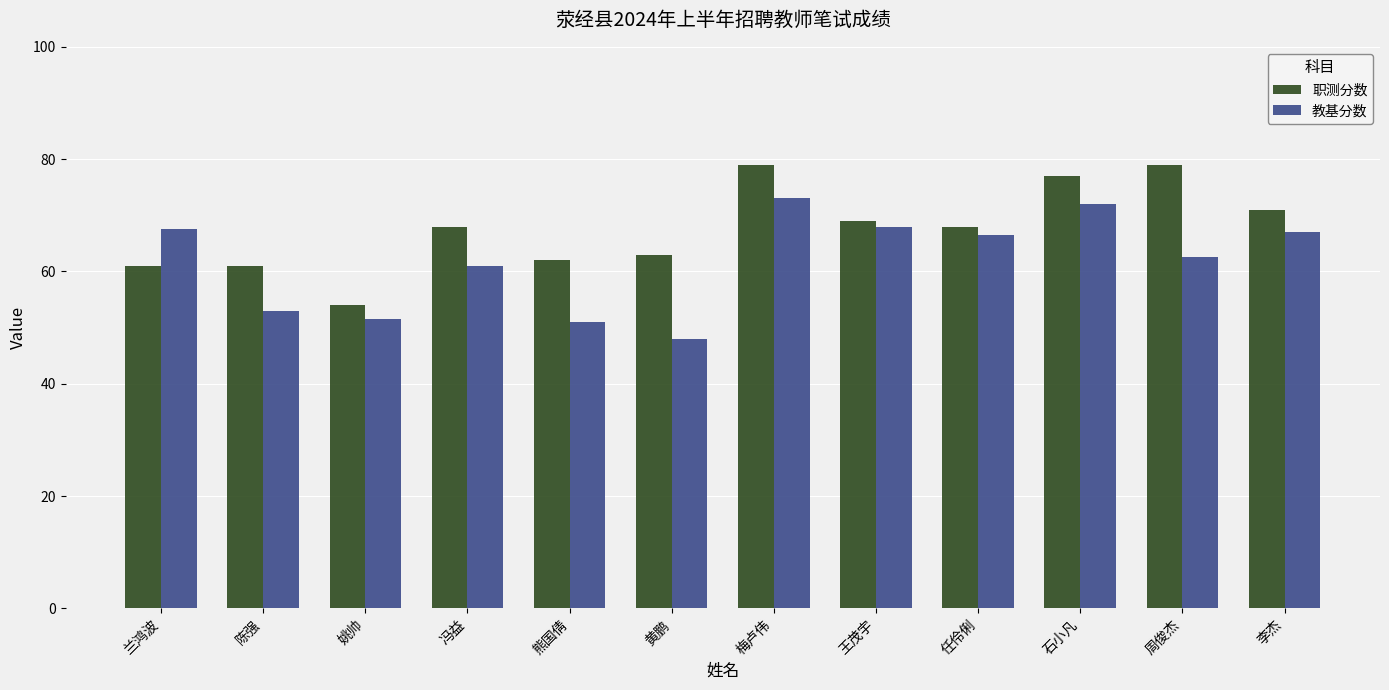

Which series changed the most between 黄鹏 and 石小凡?

教基分数